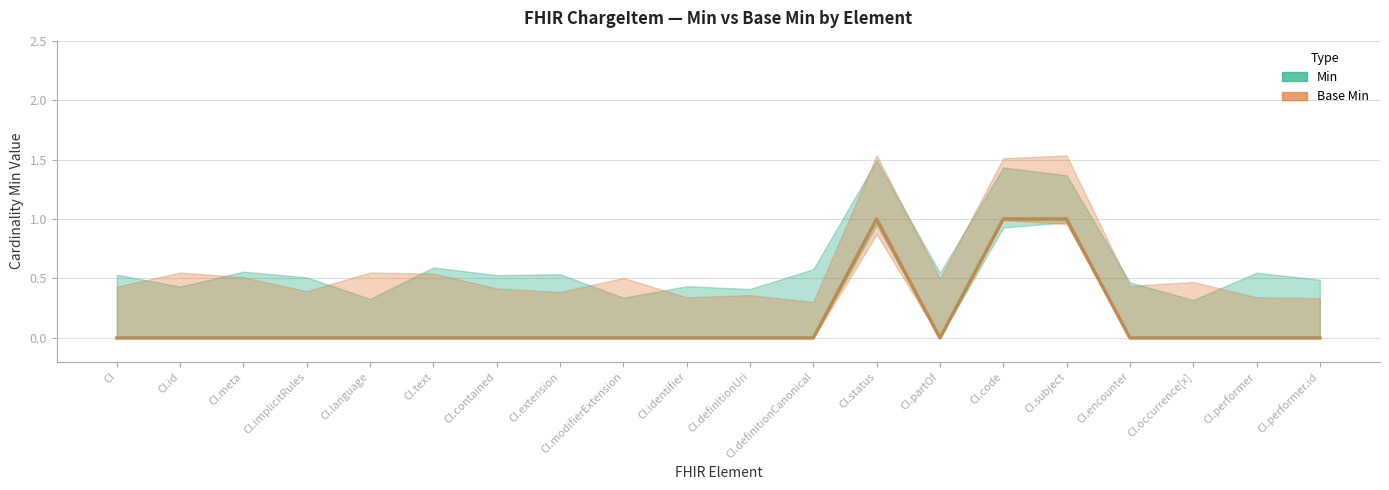

At how many categories does at least one series exceed 0?

3